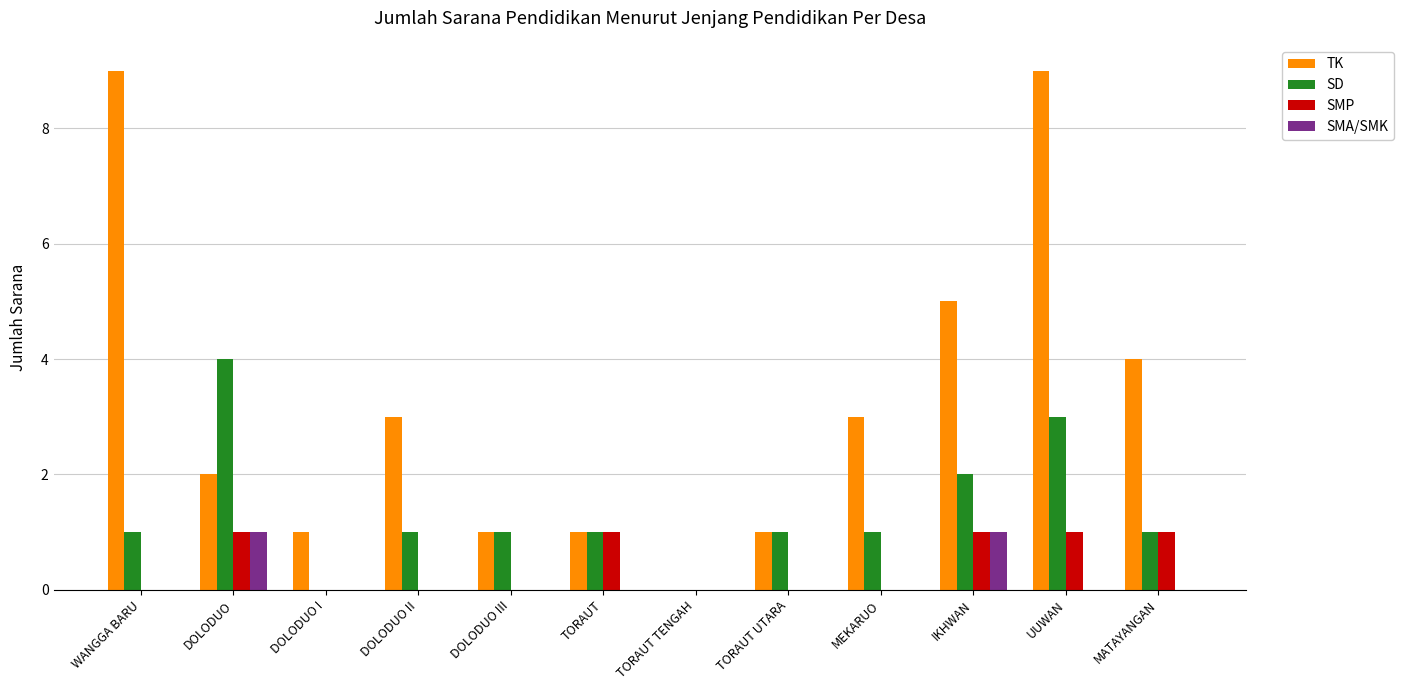

Between WANGGA BARU and TORAUT, which series saw the biggest shift?

TK